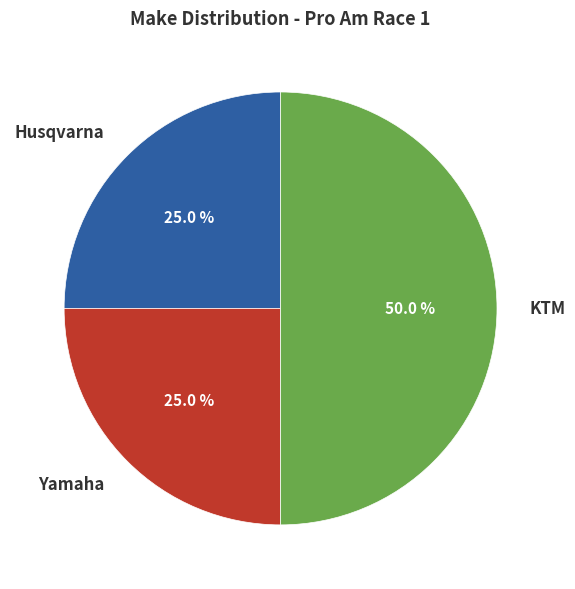

True or false: KTM accounts for 50% of the total.

True